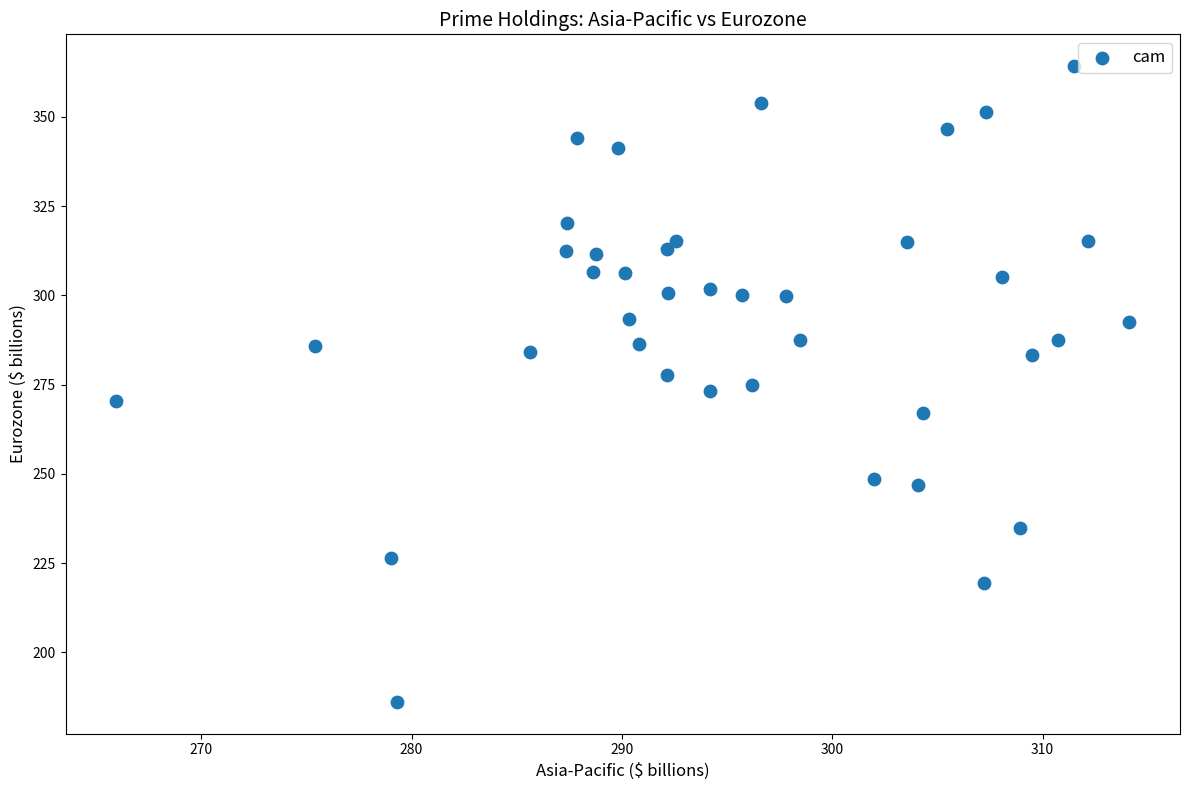

What is the range of X values (max minus min)?

48.1